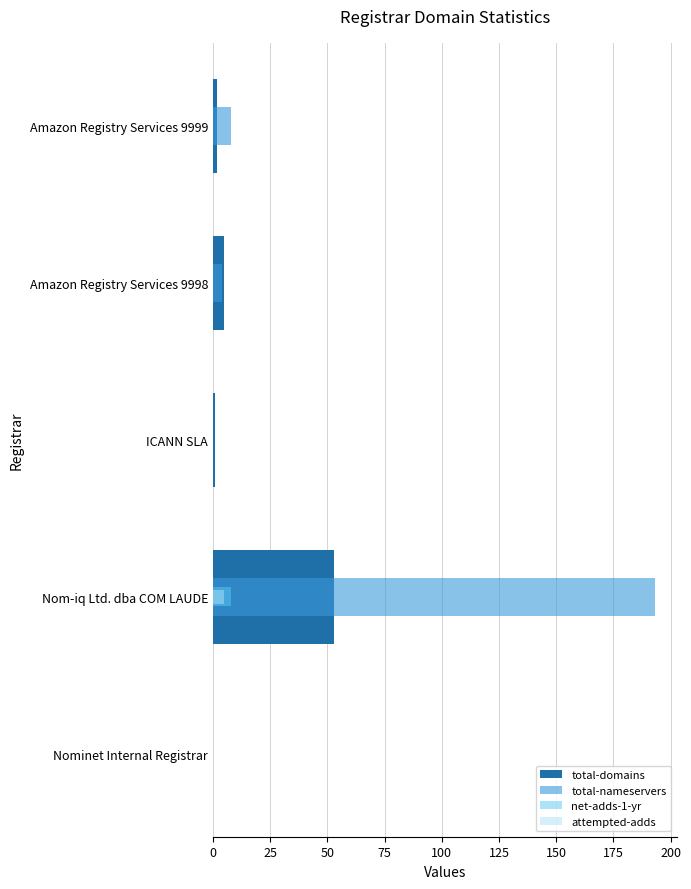

What is the difference between the highest and lowest values at Amazon Registry Services 9999?

8